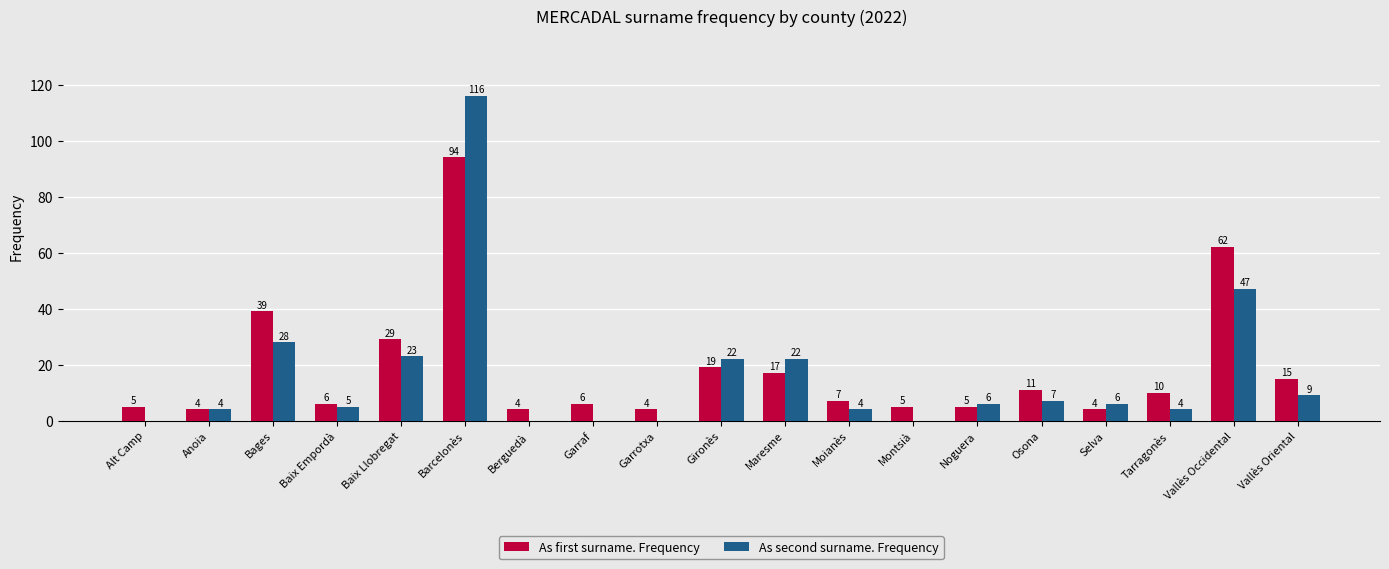

What is the sum of all As second surname. Frequency values?

303